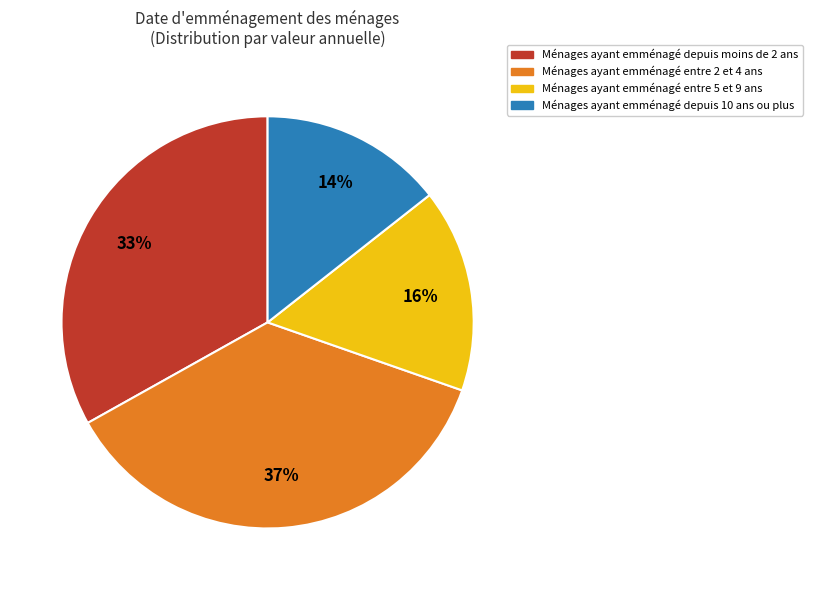

To the nearest percent, what is the average slice percentage?

25%